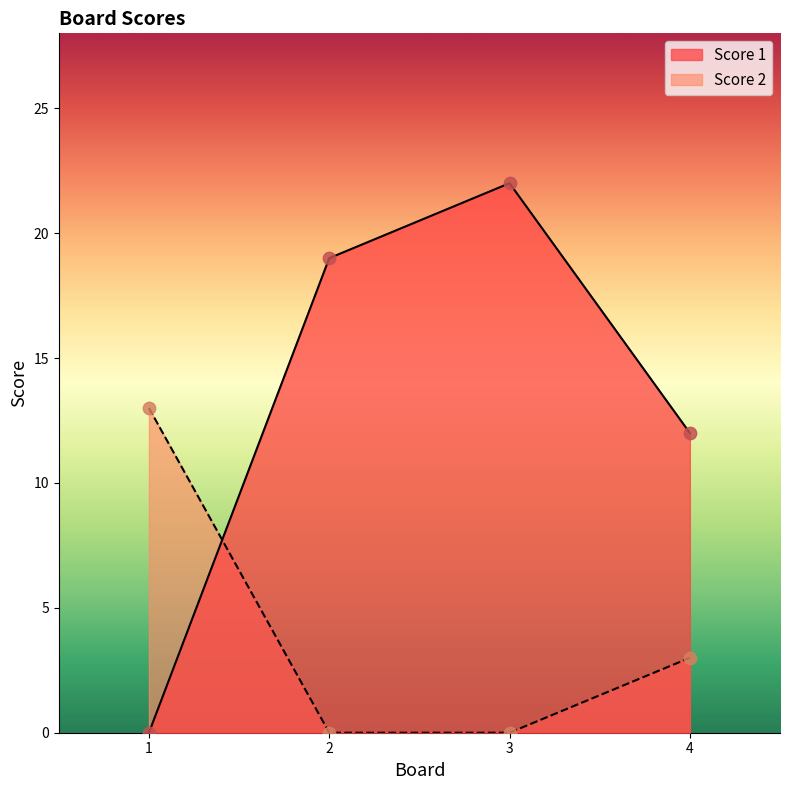

At which category is the sum across all series the highest?

3